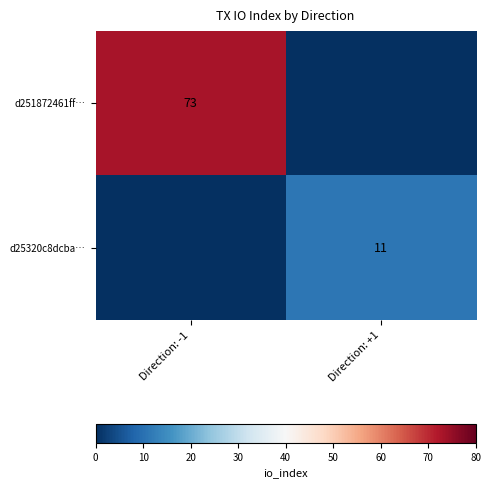

The value of d251872461ff… at Direction: -1 is 39. True or false?

False